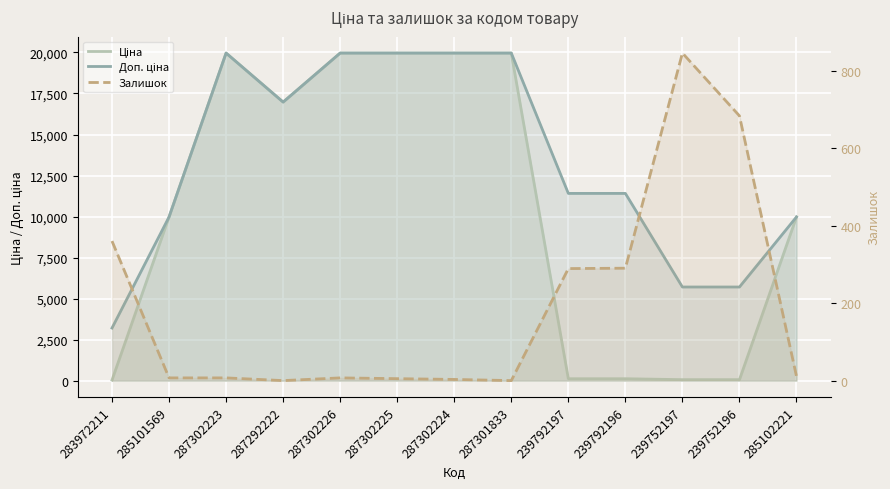

Count the number of data series in this chart.

3